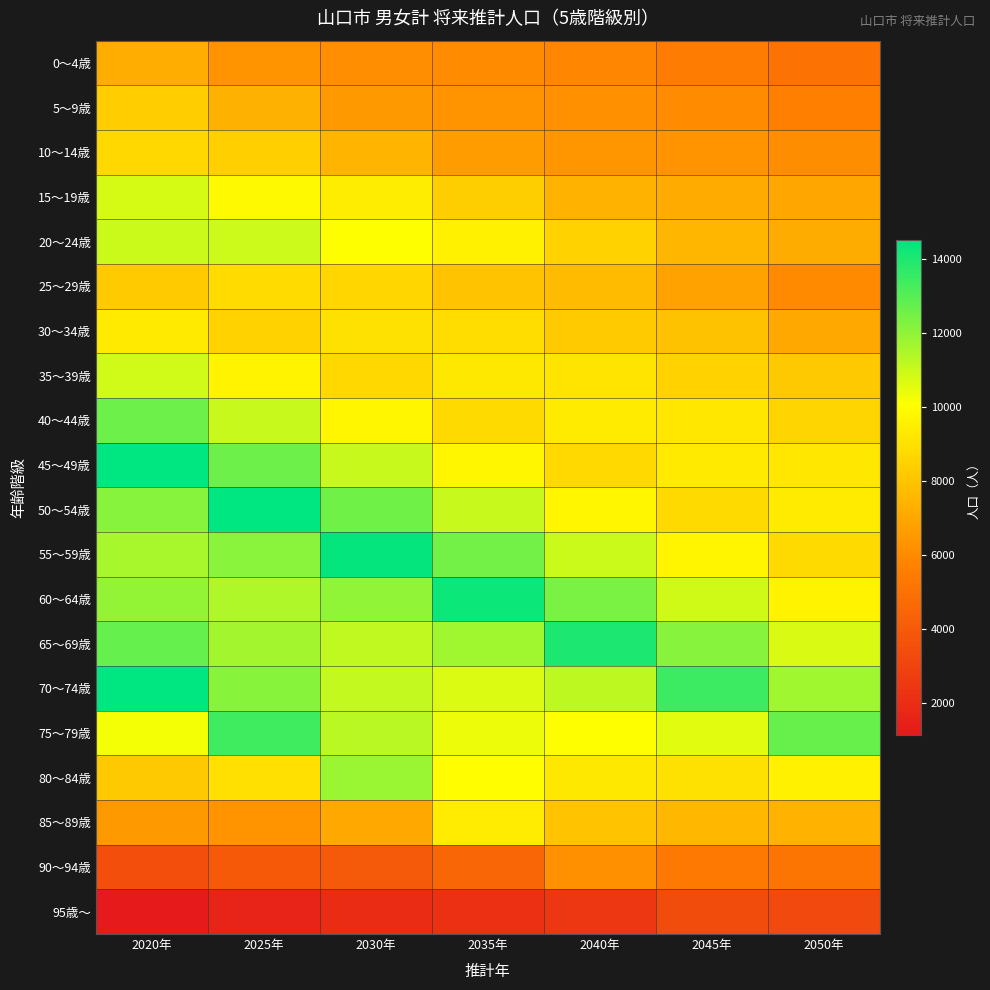

Which has a higher value, 2050年 or 2020年?

2020年